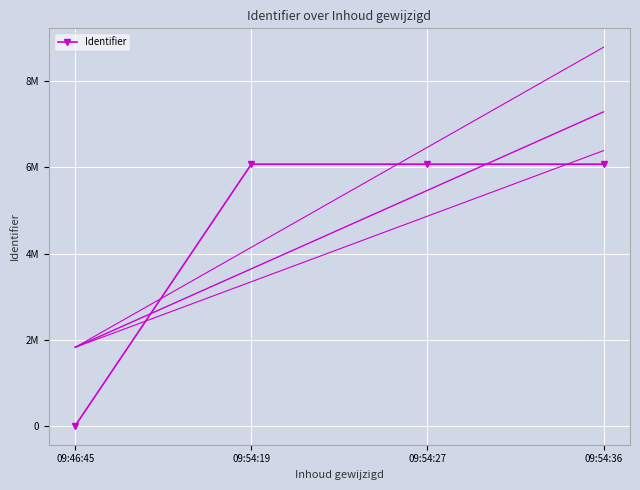

What is the ratio of the value at 09:54:19 to the value at 09:54:36?

1.0